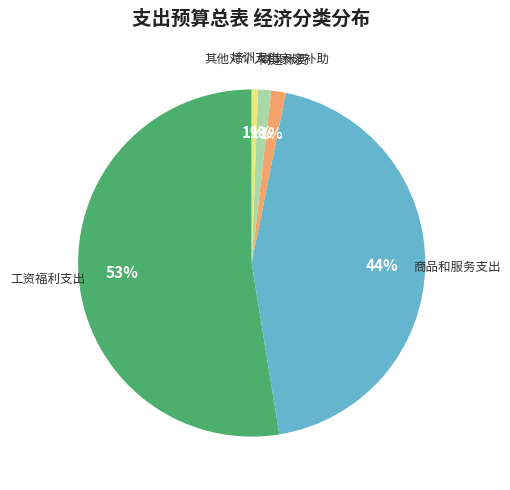

How many segments does this pie chart have?

5